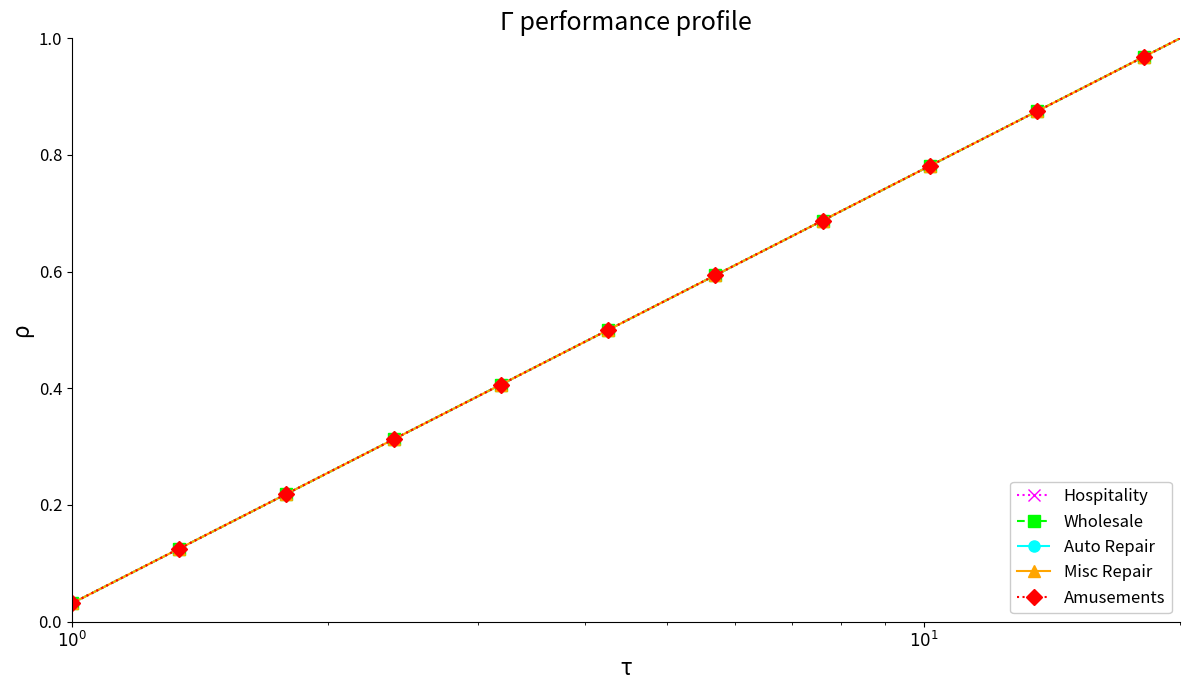

Is this an area chart (filled region under the line)?

No